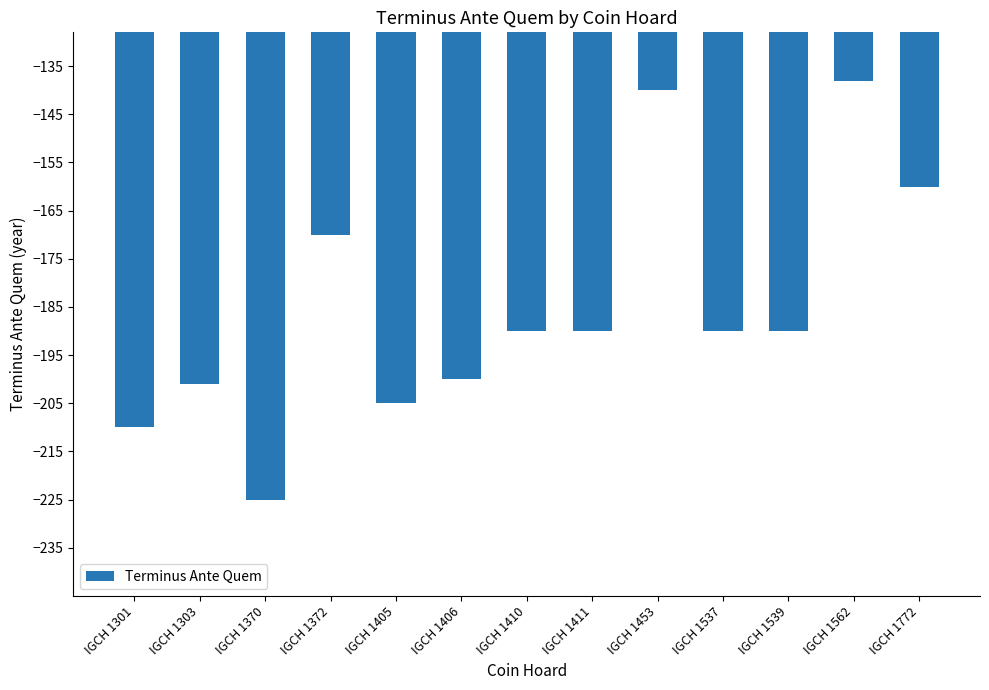

What is the sum of the values at IGCH 1537 and IGCH 1303?

-391